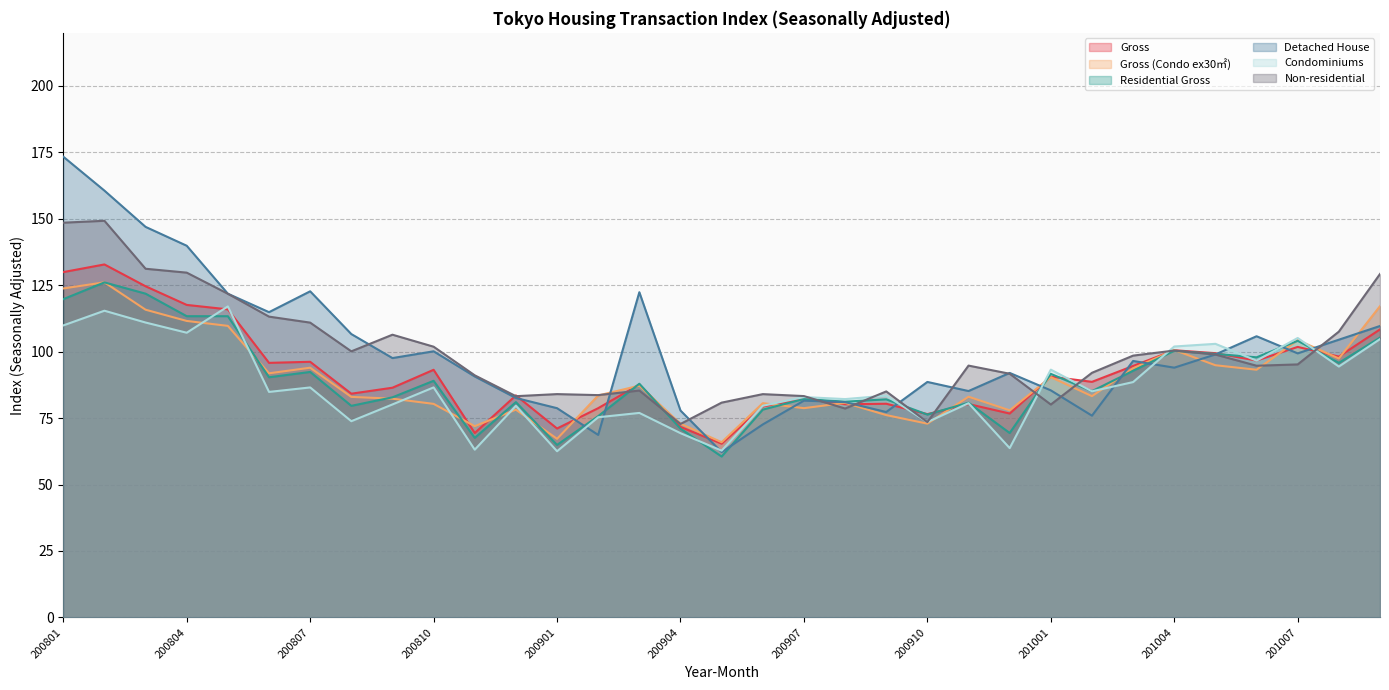

What is the value of the Residential_Gross point at the 13th from the left?

64.9